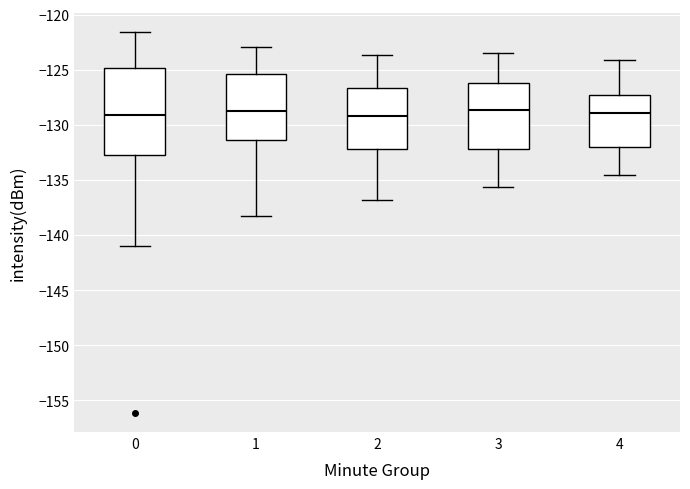

Comparing the boxes themselves (not the whiskers), which one is the tallest?

0